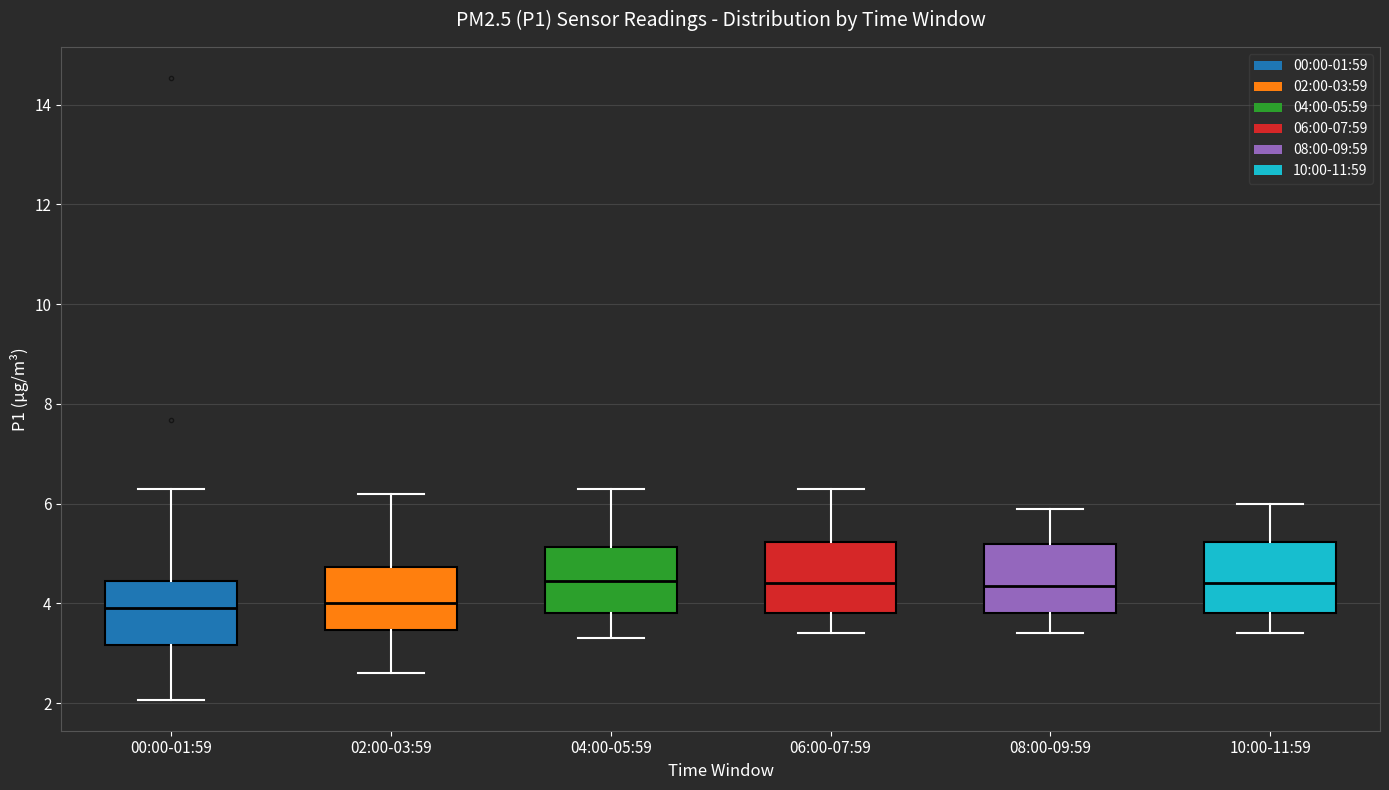

Reading left to right, transcribe this box plot: for each box, give where its median line is, the range the box spans, and where its two whiskers end, as read against the y-axis. The values are not printed on the chart, so give them approximately, as read against the axis.

00:00-01:59: median 4.0, box 3.2 to 4.4, whiskers 2.0 to 6.4
02:00-03:59: median 4.0, box 3.4 to 4.8, whiskers 2.6 to 6.2
04:00-05:59: median 4.4, box 3.8 to 5.2, whiskers 3.4 to 6.4
06:00-07:59: median 4.4, box 3.8 to 5.2, whiskers 3.4 to 6.4
08:00-09:59: median 4.4, box 3.8 to 5.2, whiskers 3.4 to 6.0
10:00-11:59: median 4.4, box 3.8 to 5.2, whiskers 3.4 to 6.0